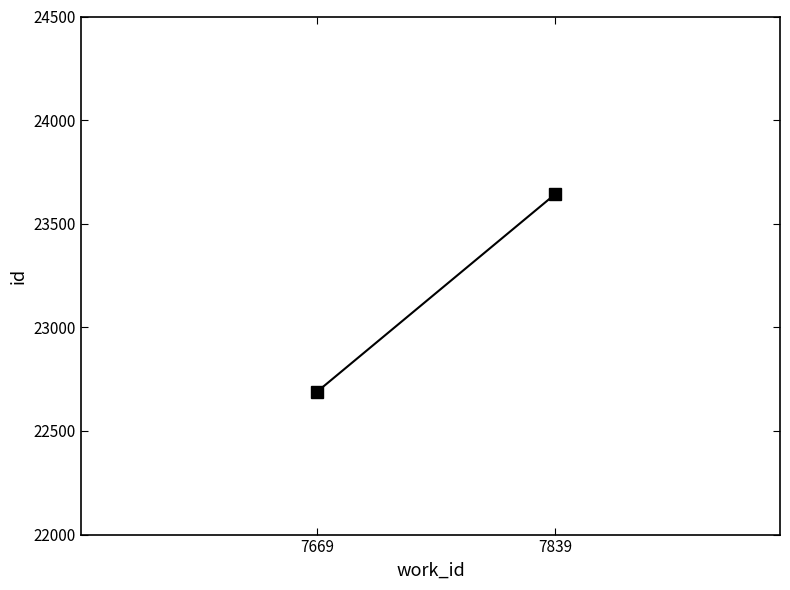

What is the maximum value shown in the chart?

23641.5